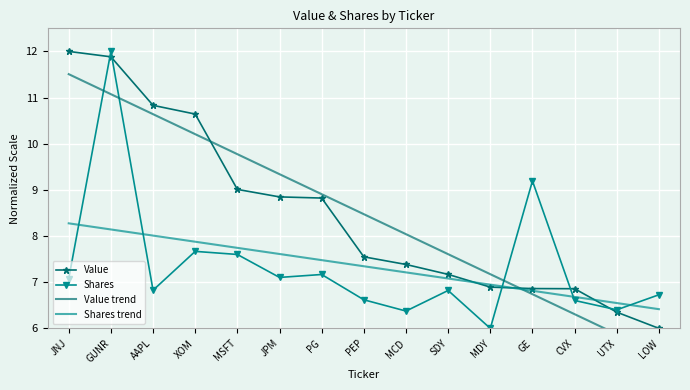

What is the label of the 13th point from the left?

CVX